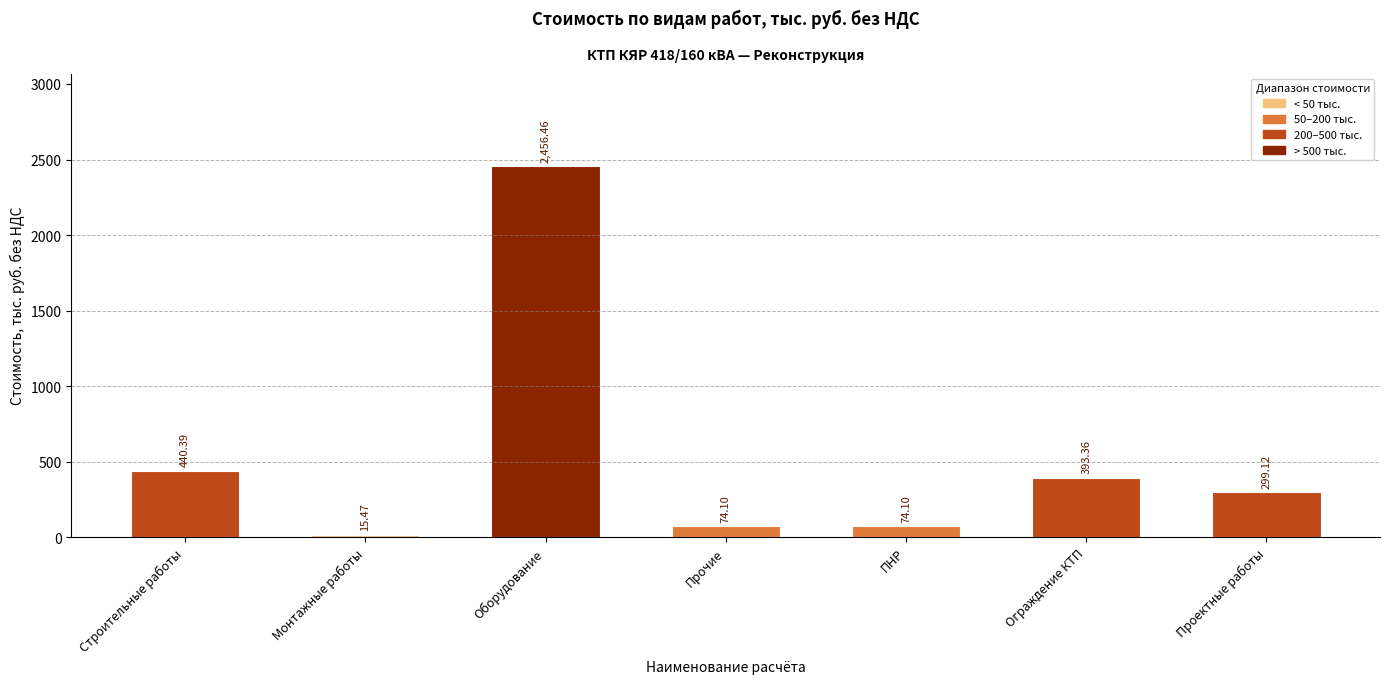

What is the label of the 7th bar from the left?

Проектные работы